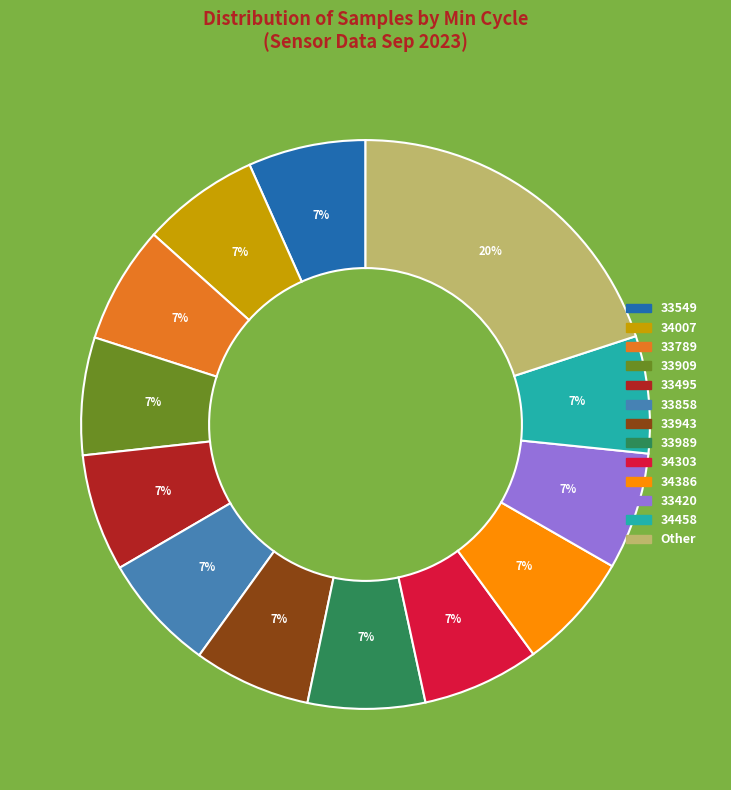

Does any single category account for the majority?

No